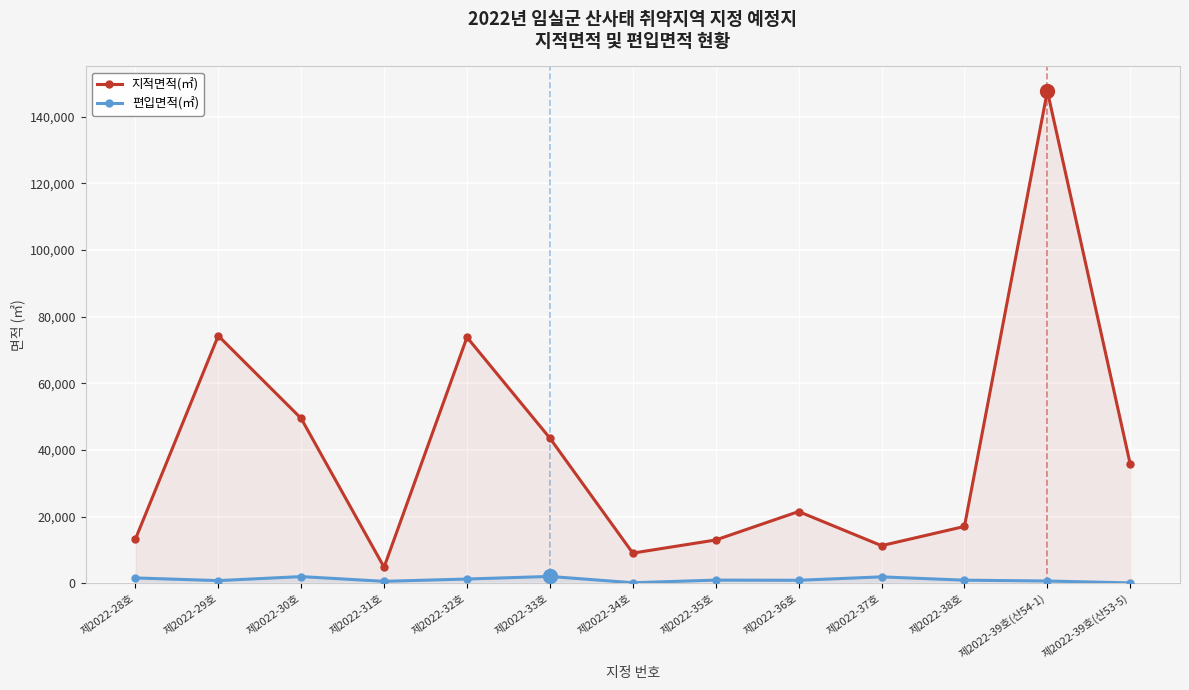

At which label does 지적면적(㎡) reach its peak?

제2022-39호(산54-1)